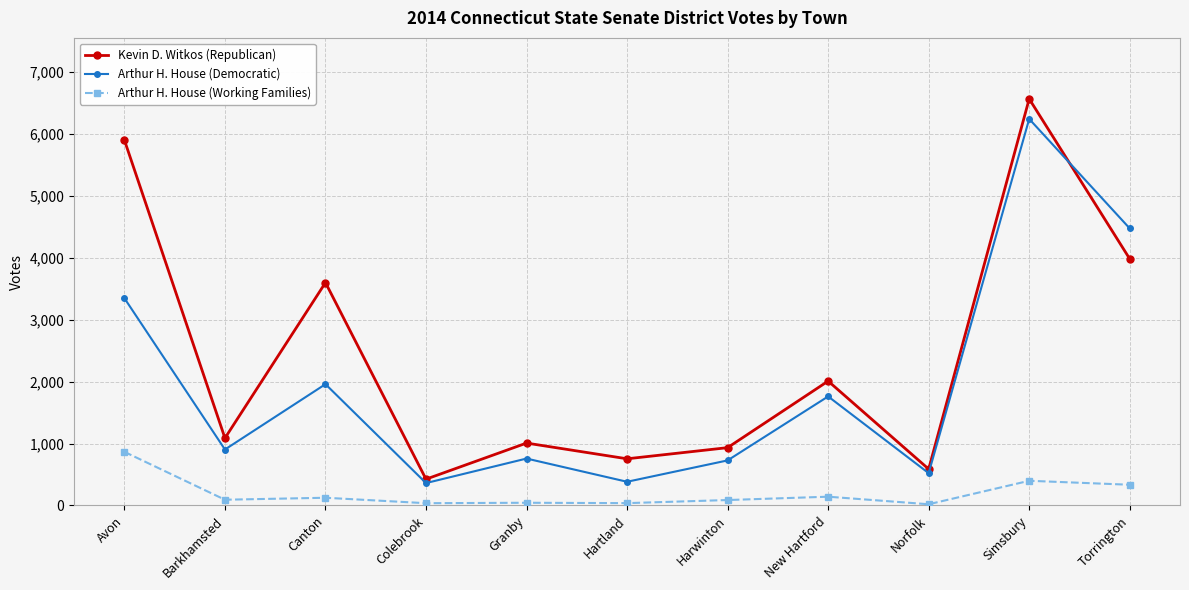

True or false: Kevin D. Witkos (Republican) and Arthur H. House (Working Families) cross at least once.

False